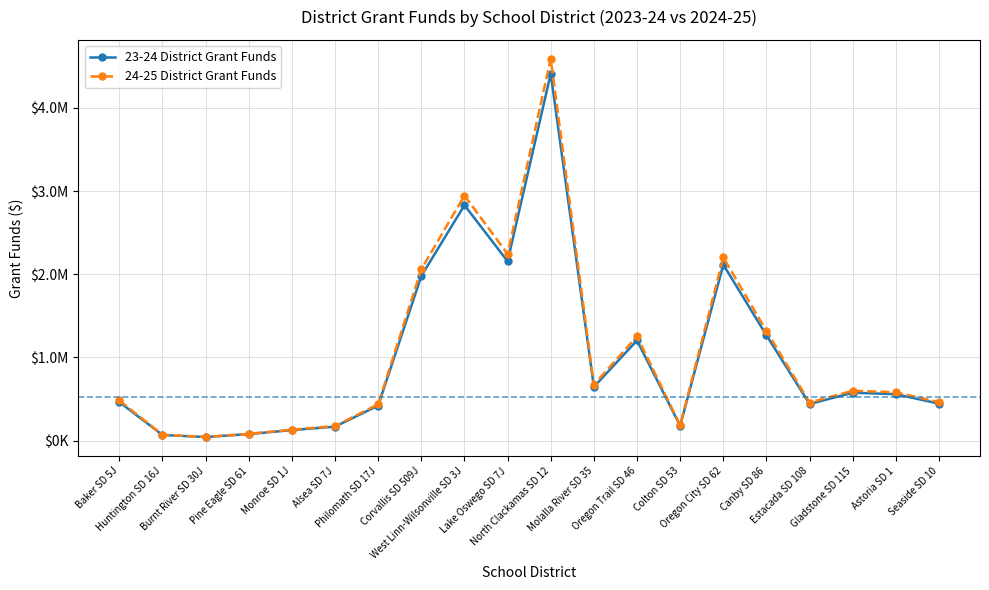

True or false: 24-25 District Grant Funds and 23-24 District Grant Funds cross at least once.

False